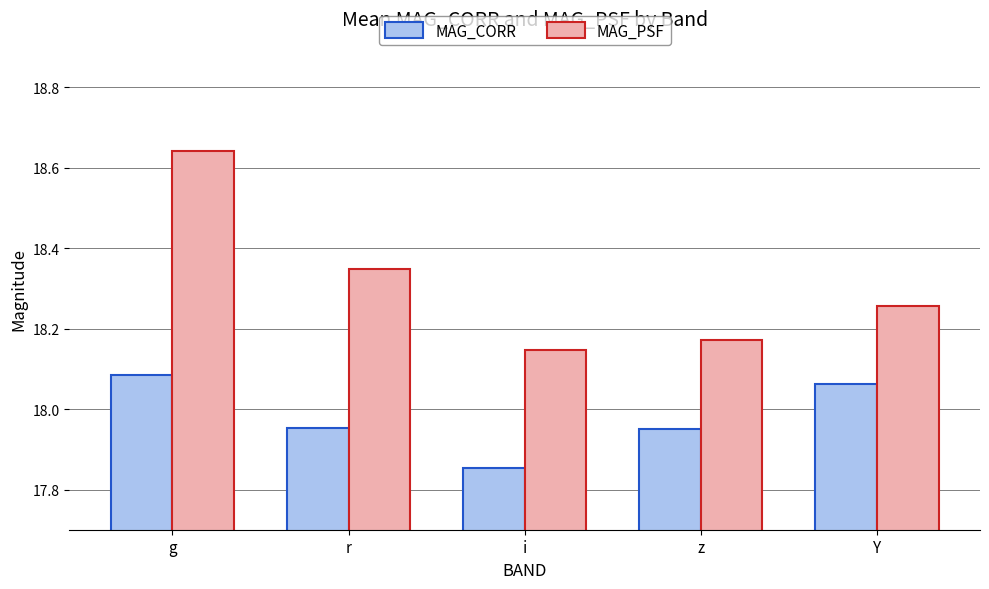

What is the label of the 1st bar from the left?

g